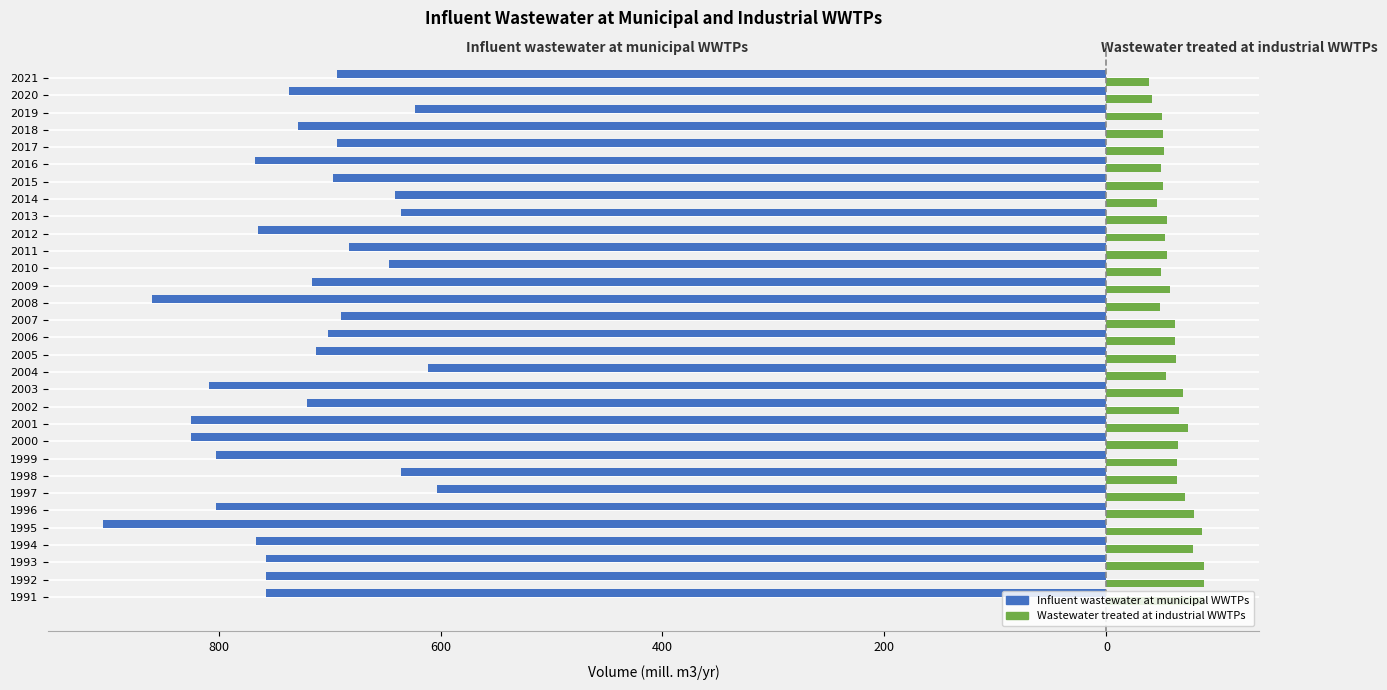

What is the sum of all Influent wastewater at municipal WWTPs values?

-22561.6